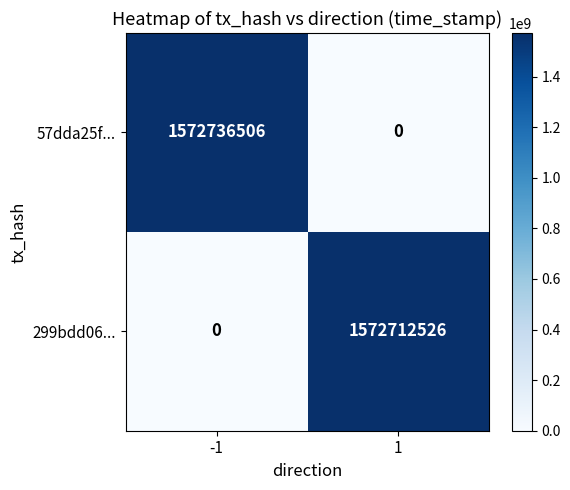

What is the approximate value of 57dda25f... at -1, to the nearest 50?

1572736500